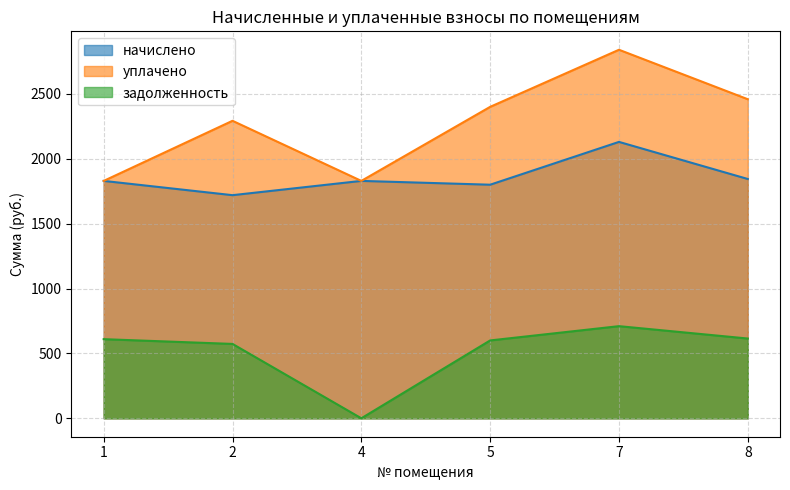

Reading right to left, list all the values displayed in this chart.

начислено: 8=1844.0	7=2129.9	5=1800.0	4=1829.3	2=1719.4	1=1829.3
уплачено: 8=2458.7	7=2839.9	5=2400.0	4=1829.3	2=2292.5	1=1829.3
задолженность: 8=614.7	7=710.0	5=600.0	4=0.0	2=573.1	1=609.8